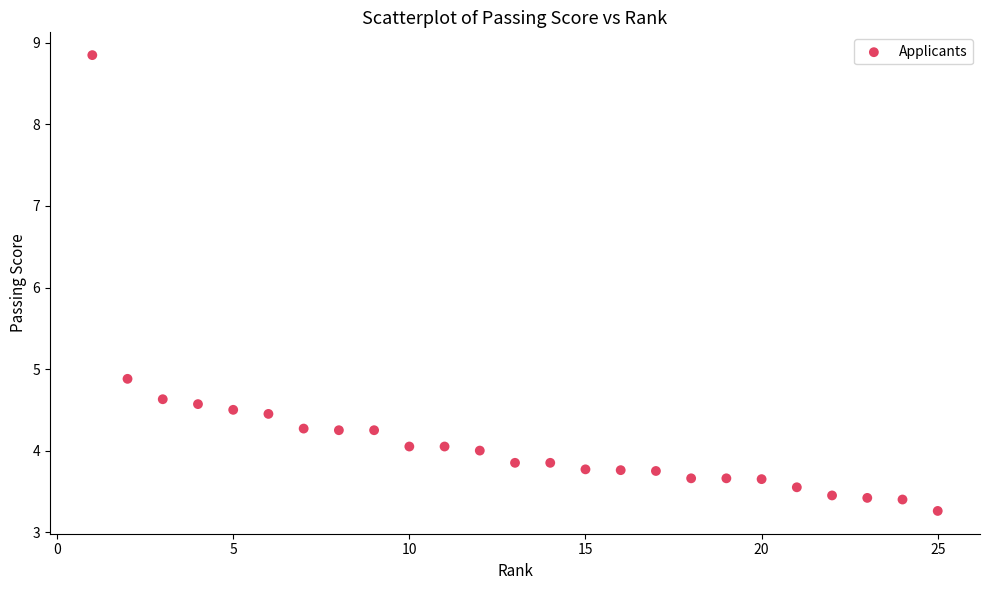

What Y value in the scatter plot is closest to 6?

4.9